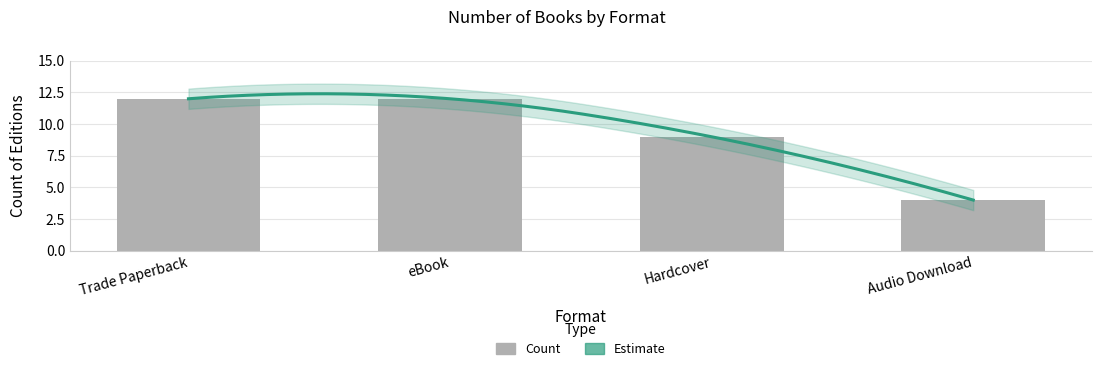

What is the label of the 2nd bar from the left?

eBook